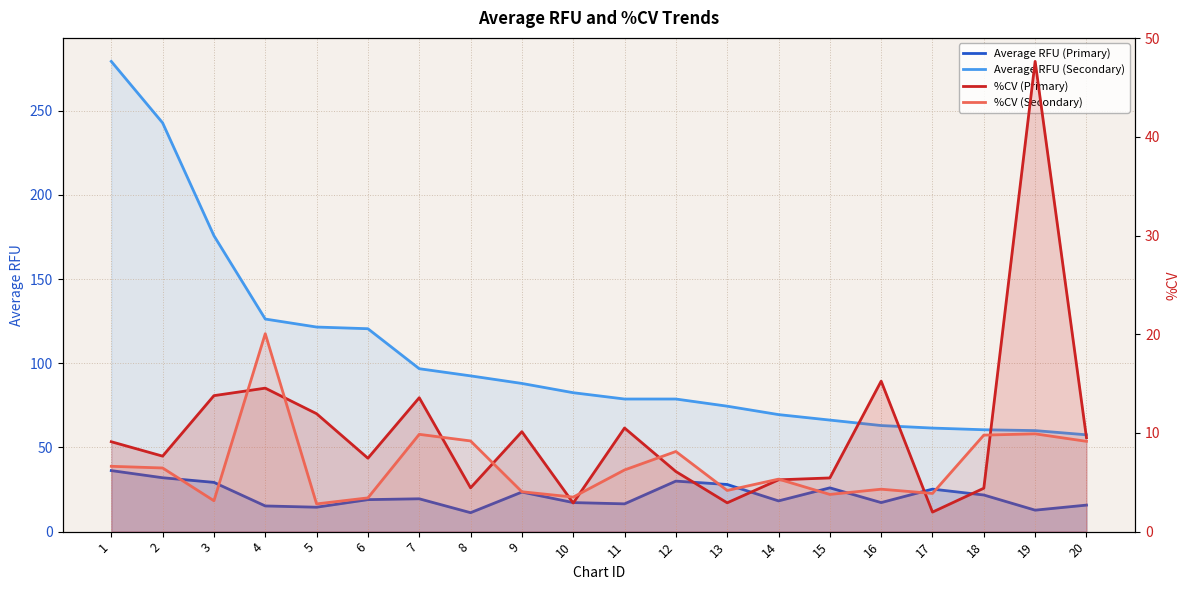

What is the highest value of the %CV (Primary) series?

47.6